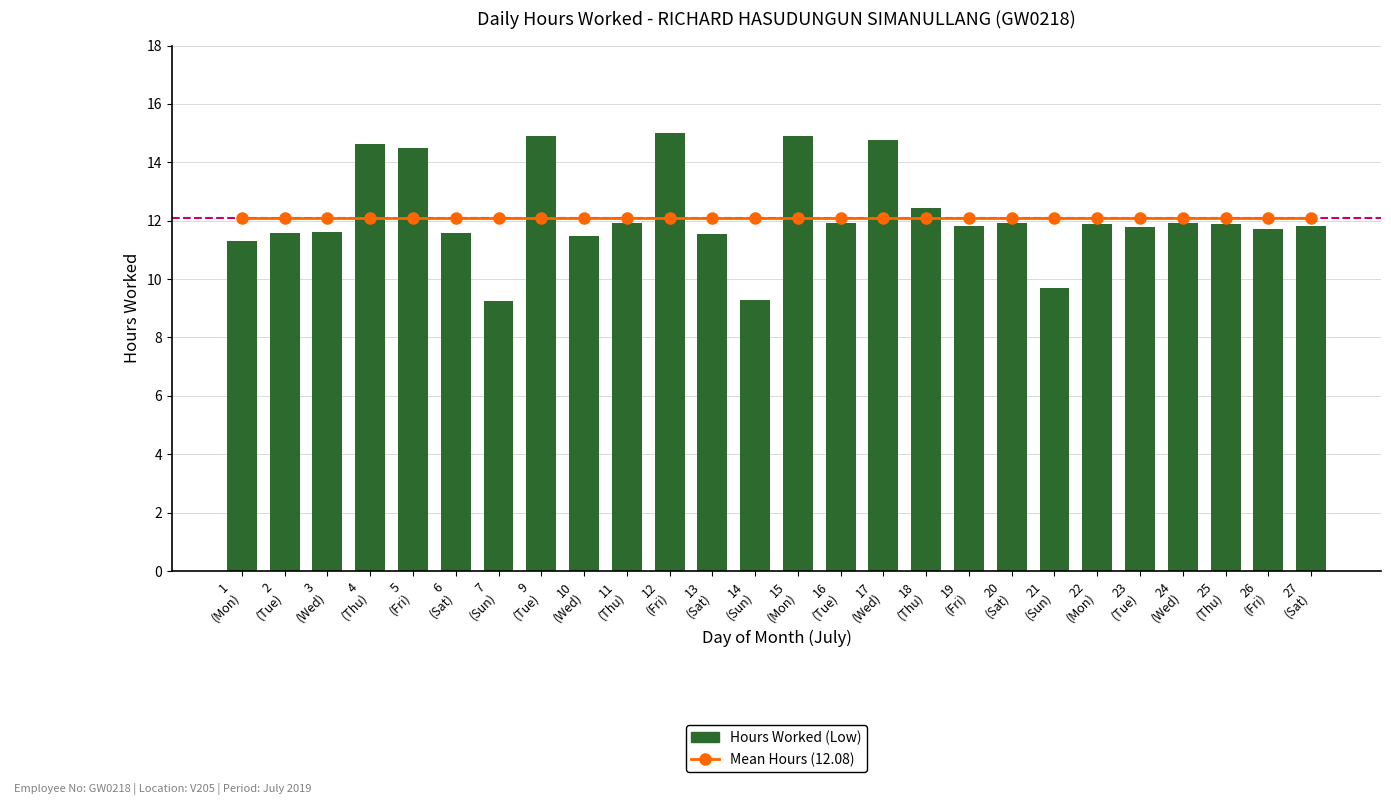

Are the bars grouped side by side (vs. stacked)?

Yes